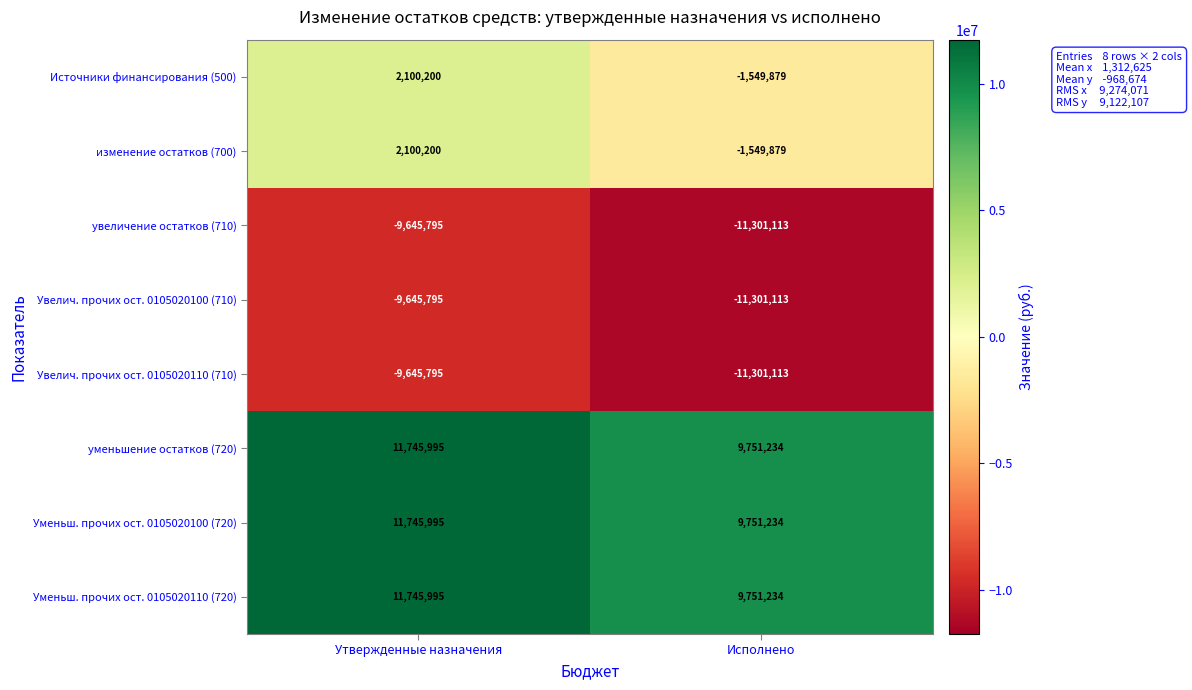

Reading left to right, transcribe all the data shown in this chart.

Источники финансирования (500): 2100200	-1549879
изменение остатков (700): 2100200	-1549879
увеличение остатков (710): -9645795	-11301113
Увелич. прочих ост. 0105020100 (710): -9645795	-11301113
Увелич. прочих ост. 0105020110 (710): -9645795	-11301113
уменьшение остатков (720): 11745995	9751234
Уменьш. прочих ост. 0105020100 (720): 11745995	9751234
Уменьш. прочих ост. 0105020110 (720): 11745995	9751234